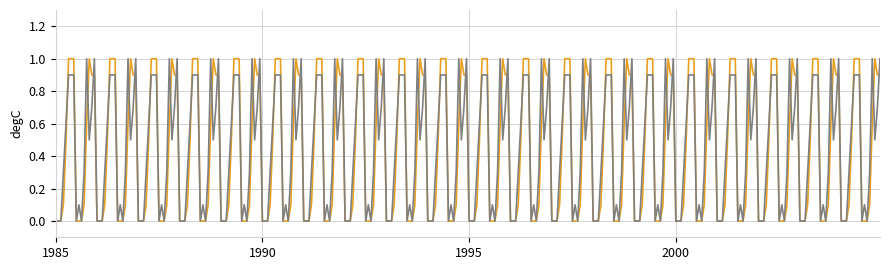

Does the chart display data point markers on the line(s)?

No